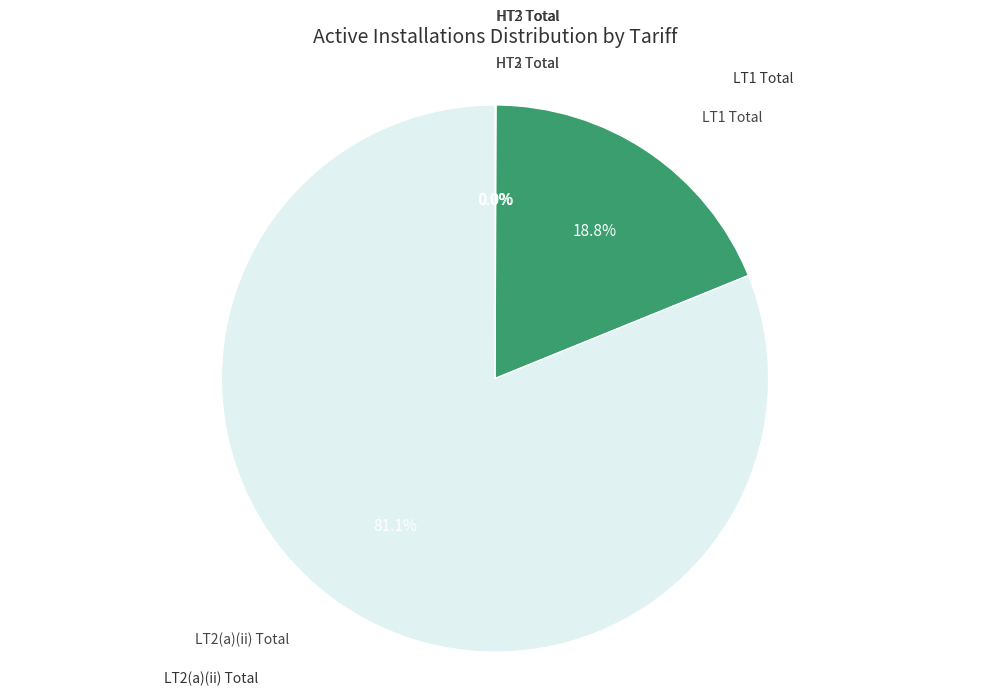

Is there a majority slice in this chart?

Yes